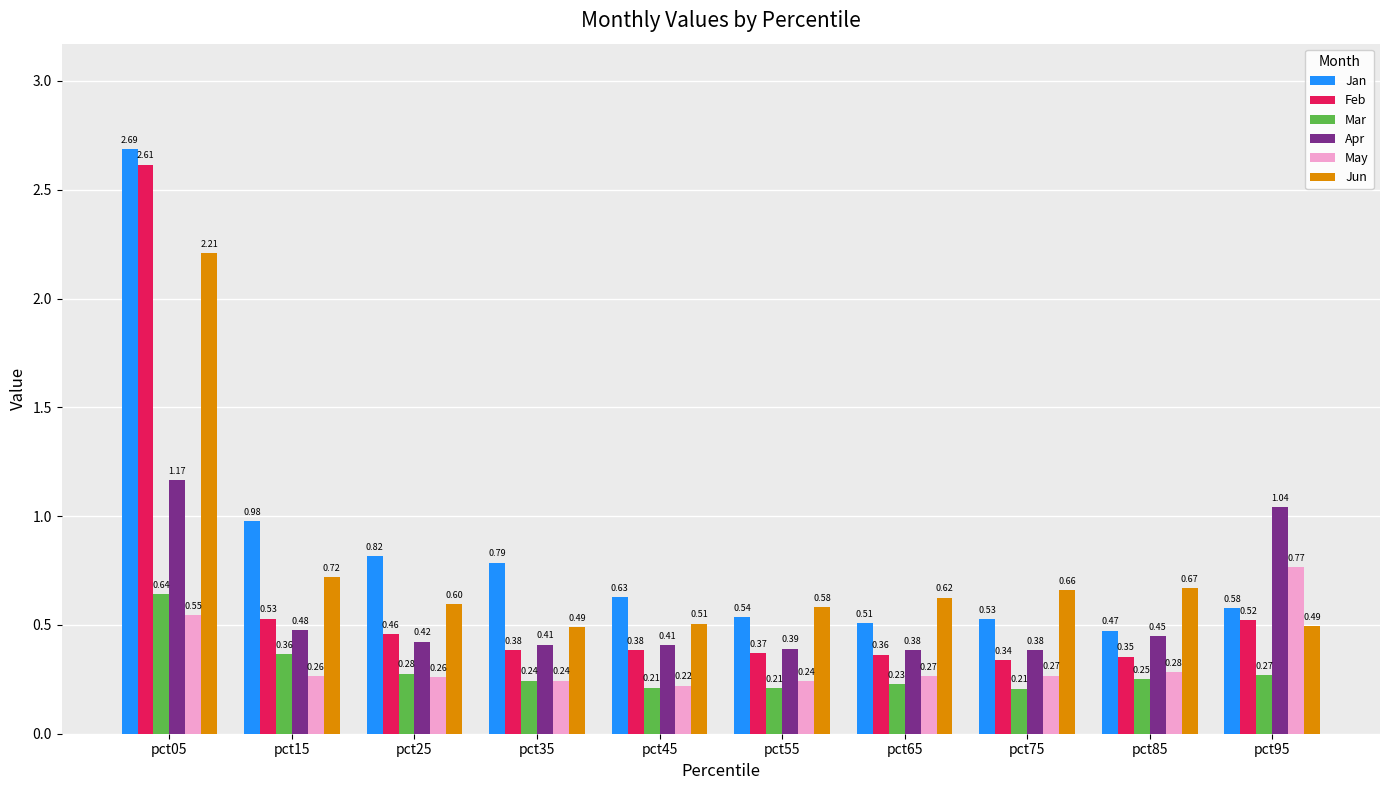

Which series changed the most between pct05 and pct55?

Feb